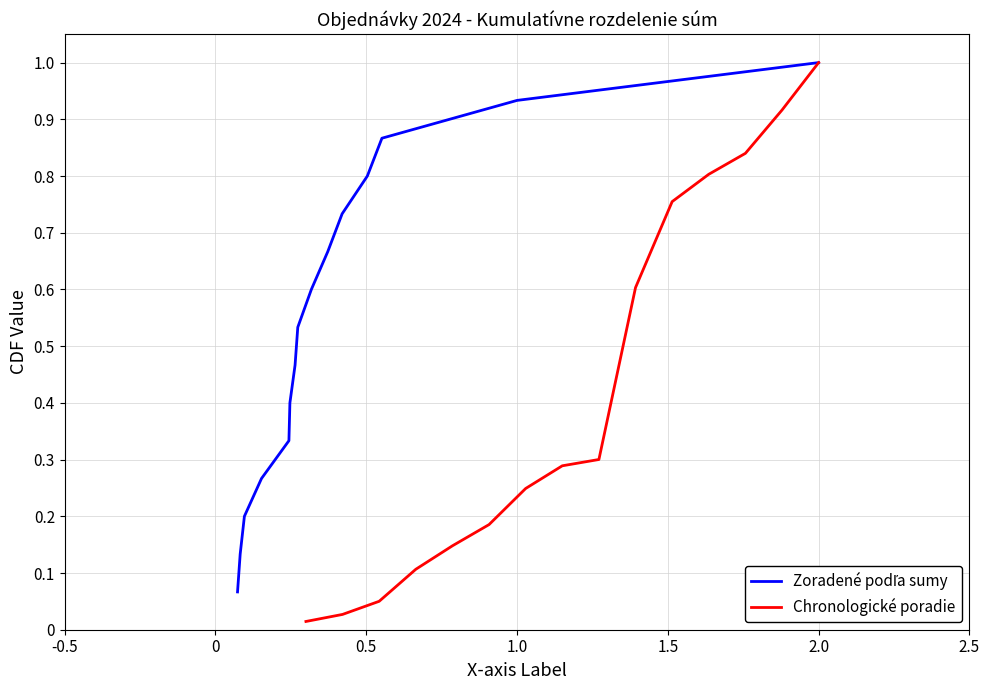

True or false: Chronologické poradie has more than 0 points higher than both neighbors.

False